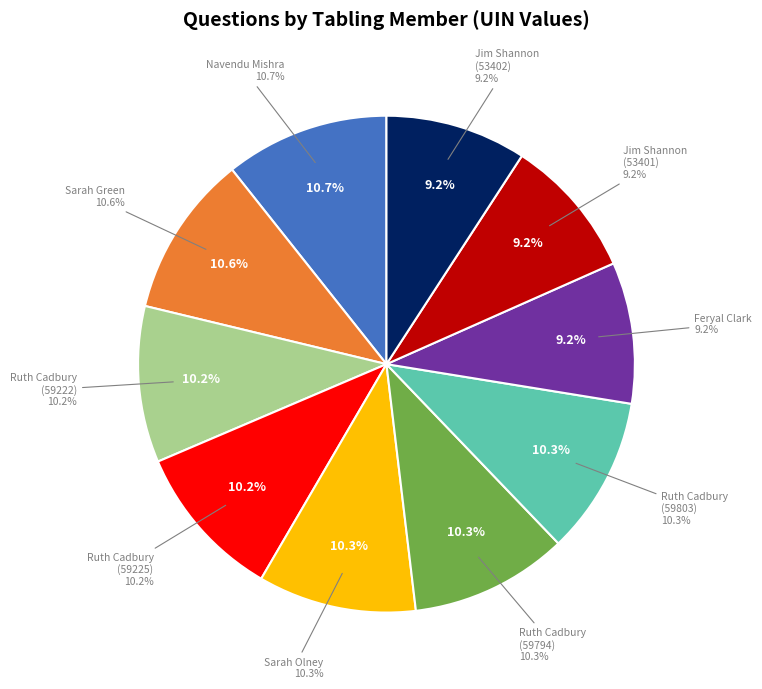

Count the number of slices in the pie.

10